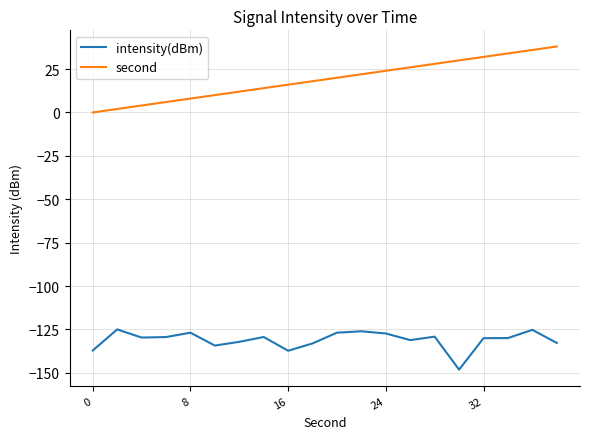

What is the smallest value displayed?

-148.2